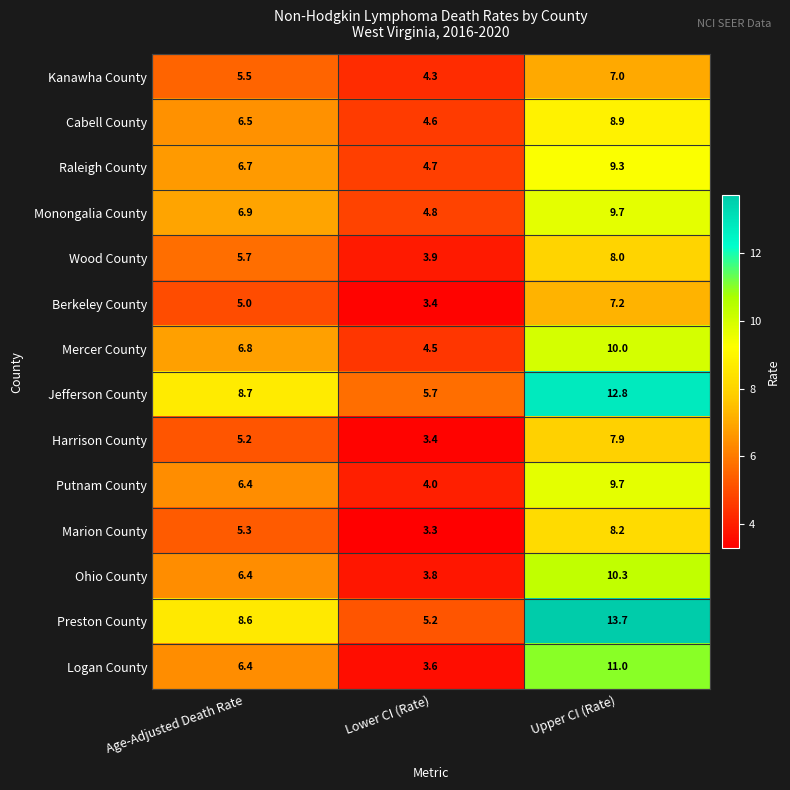

At which label does Cabell County reach its peak?

Upper CI (Rate)